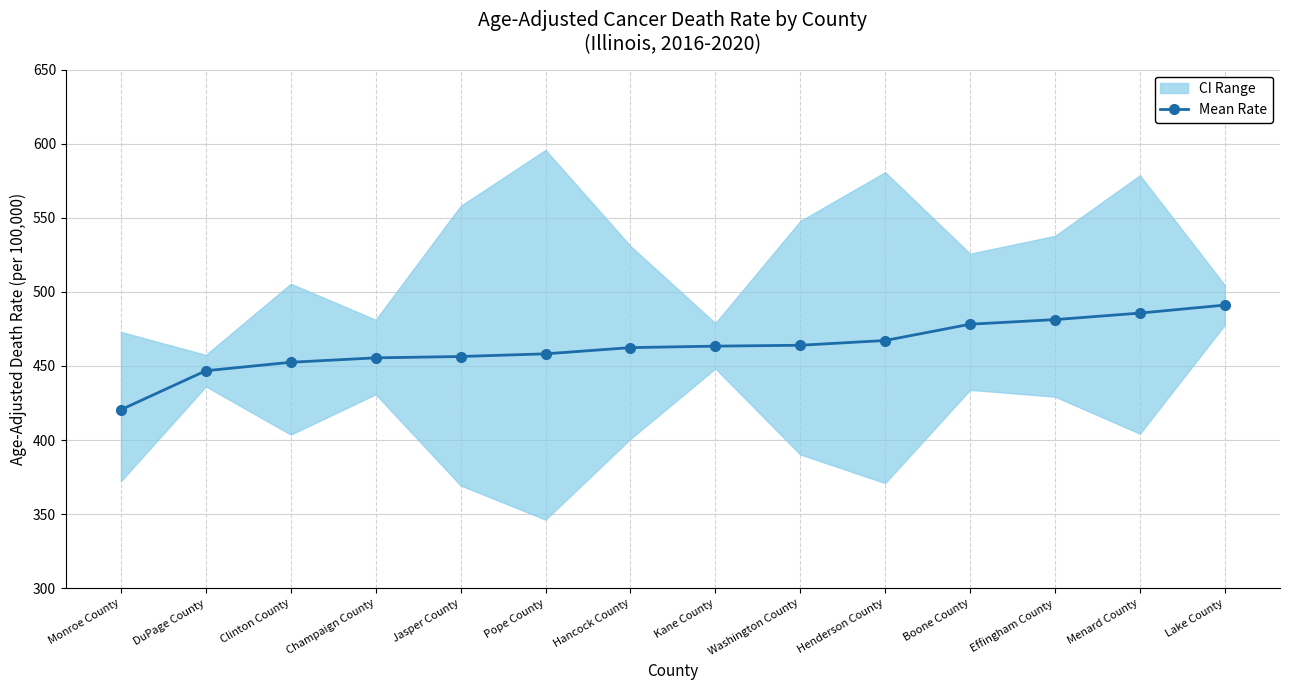

What is the sum of the values at Champaign County and Jasper County?

911.9